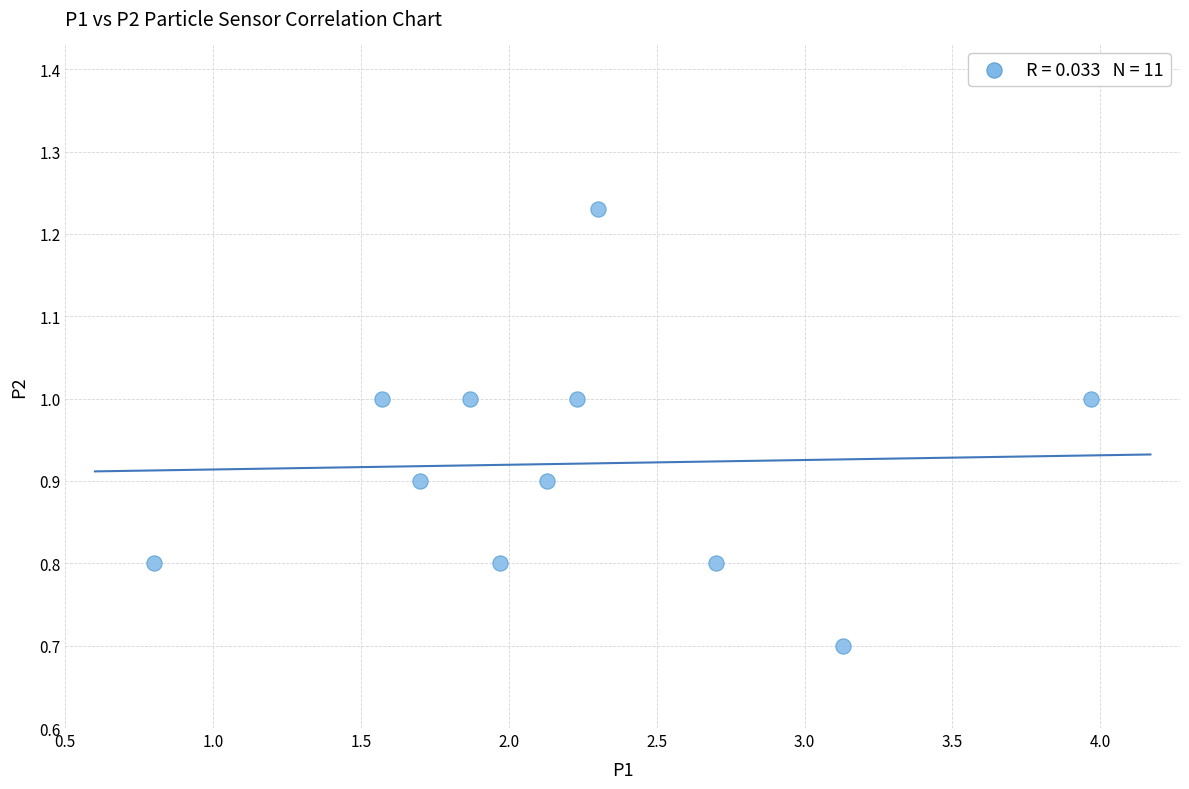

What Y value in the scatter plot is closest to 0?

0.7